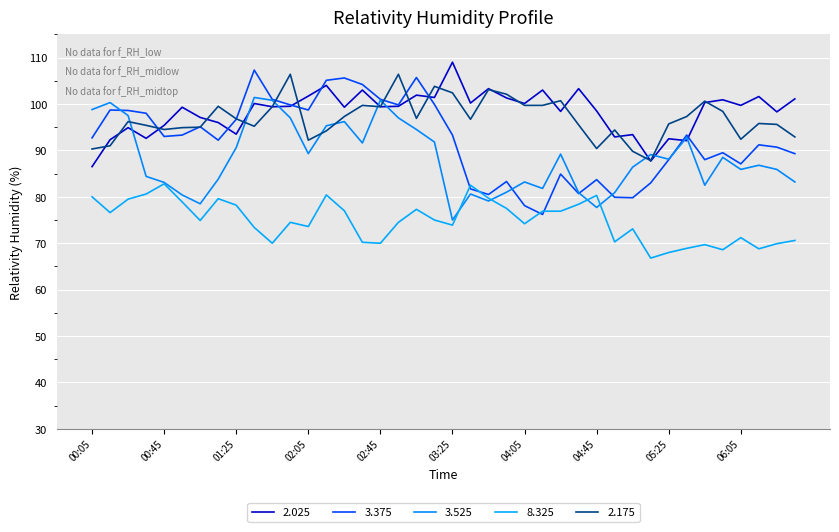

At which category does 3.525 reach its first local valley?

01:05